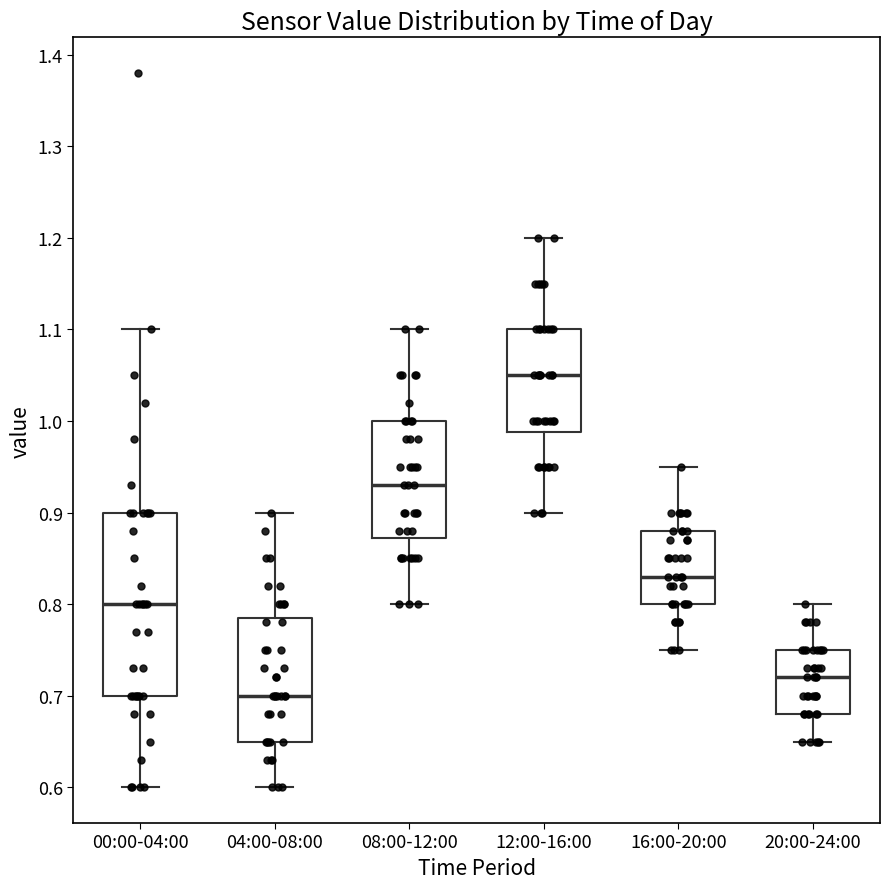

Reading left to right, transcribe this box plot: for each box, give where its median line is, the range the box spans, and where its two whiskers end, as read against the y-axis. The values are not printed on the chart, so give them approximately, as read against the axis.

00:00-04:00: median 0.80, box 0.70 to 0.90, whiskers 0.60 to 1.10
04:00-08:00: median 0.70, box 0.65 to 0.79, whiskers 0.60 to 0.90
08:00-12:00: median 0.93, box 0.87 to 1.00, whiskers 0.80 to 1.10
12:00-16:00: median 1.05, box 0.99 to 1.10, whiskers 0.90 to 1.20
16:00-20:00: median 0.83, box 0.80 to 0.88, whiskers 0.75 to 0.95
20:00-24:00: median 0.72, box 0.68 to 0.75, whiskers 0.65 to 0.80